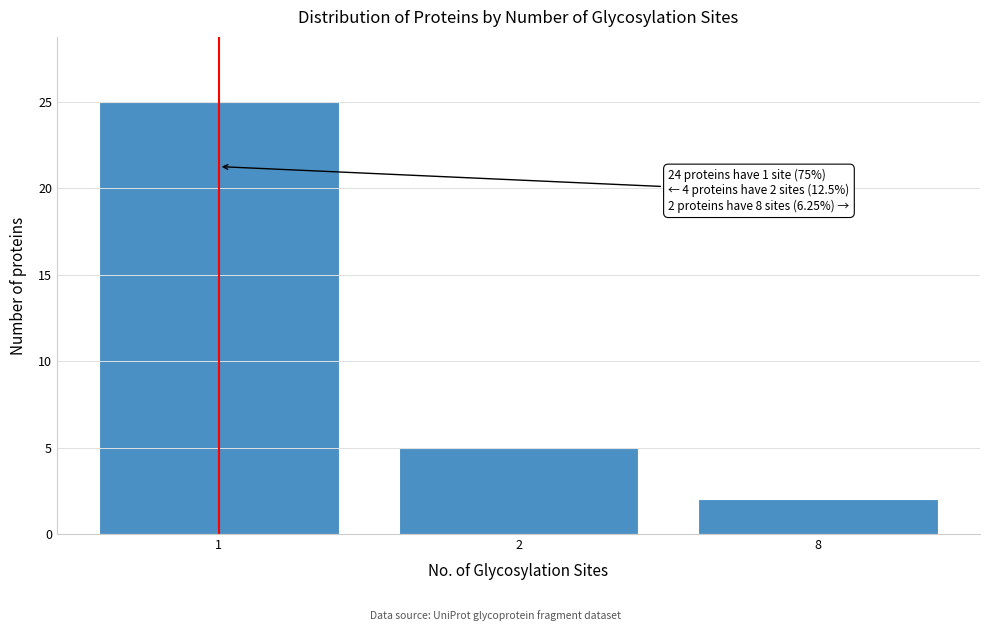

Reading right to left, extract all data points from this chart.

8=2	2=5	1=25